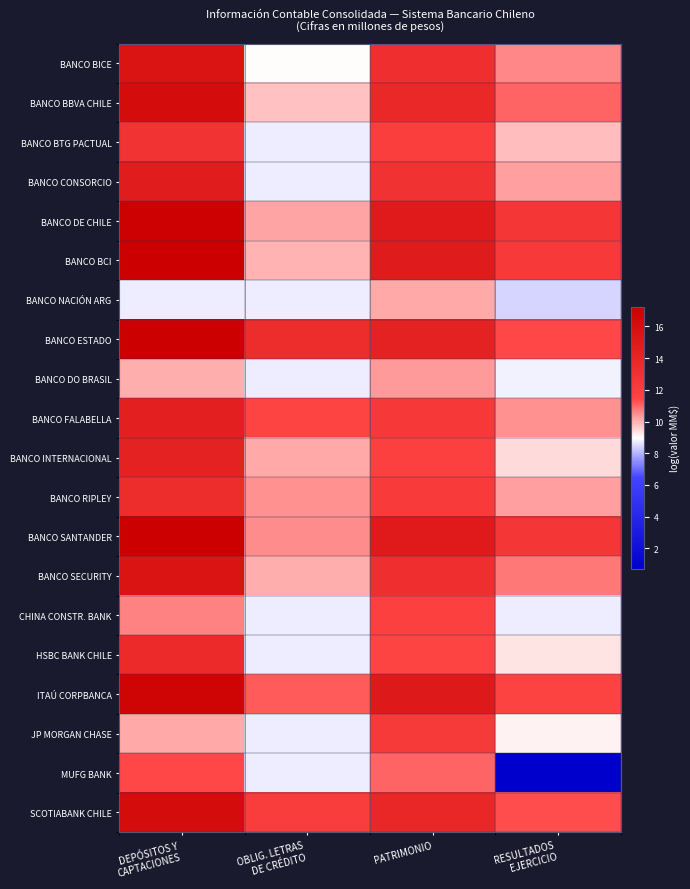

Reading left to right, list all the values displayed in this chart.

BANCO BICE: DEPÓSITOS Y
CAPTACIONES=15.5	OBLIG. LETRAS
DE CRÉDITO=9.0	PATRIMONIO=13.2	RESULTADOS
EJERCICIO=10.6
BANCO BBVA CHILE: DEPÓSITOS Y
CAPTACIONES=16.1	OBLIG. LETRAS
DE CRÉDITO=9.8	PATRIMONIO=13.8	RESULTADOS
EJERCICIO=11.0
BANCO BTG PACTUAL: DEPÓSITOS Y
CAPTACIONES=12.9	OBLIG. LETRAS
DE CRÉDITO=8.7	PATRIMONIO=12.0	RESULTADOS
EJERCICIO=9.9
BANCO CONSORCIO: DEPÓSITOS Y
CAPTACIONES=14.8	OBLIG. LETRAS
DE CRÉDITO=8.7	PATRIMONIO=12.9	RESULTADOS
EJERCICIO=10.3
BANCO DE CHILE: DEPÓSITOS Y
CAPTACIONES=17.1	OBLIG. LETRAS
DE CRÉDITO=10.2	PATRIMONIO=15.0	RESULTADOS
EJERCICIO=12.6
BANCO BCI: DEPÓSITOS Y
CAPTACIONES=17.2	OBLIG. LETRAS
DE CRÉDITO=10.0	PATRIMONIO=14.9	RESULTADOS
EJERCICIO=12.3
BANCO NACIÓN ARG: DEPÓSITOS Y
CAPTACIONES=8.8	OBLIG. LETRAS
DE CRÉDITO=8.7	PATRIMONIO=10.1	RESULTADOS
EJERCICIO=8.4
BANCO ESTADO: DEPÓSITOS Y
CAPTACIONES=17.2	OBLIG. LETRAS
DE CRÉDITO=13.5	PATRIMONIO=14.3	RESULTADOS
EJERCICIO=11.4
BANCO DO BRASIL: DEPÓSITOS Y
CAPTACIONES=10.1	OBLIG. LETRAS
DE CRÉDITO=8.7	PATRIMONIO=10.3	RESULTADOS
EJERCICIO=8.8
BANCO FALABELLA: DEPÓSITOS Y
CAPTACIONES=14.6	OBLIG. LETRAS
DE CRÉDITO=11.5	PATRIMONIO=12.5	RESULTADOS
EJERCICIO=10.4
BANCO INTERNACIONAL: DEPÓSITOS Y
CAPTACIONES=14.3	OBLIG. LETRAS
DE CRÉDITO=10.1	PATRIMONIO=11.7	RESULTADOS
EJERCICIO=9.5
BANCO RIPLEY: DEPÓSITOS Y
CAPTACIONES=13.4	OBLIG. LETRAS
DE CRÉDITO=10.5	PATRIMONIO=12.2	RESULTADOS
EJERCICIO=10.2
BANCO SANTANDER: DEPÓSITOS Y
CAPTACIONES=17.2	OBLIG. LETRAS
DE CRÉDITO=10.5	PATRIMONIO=14.9	RESULTADOS
EJERCICIO=12.7
BANCO SECURITY: DEPÓSITOS Y
CAPTACIONES=15.5	OBLIG. LETRAS
DE CRÉDITO=10.0	PATRIMONIO=13.2	RESULTADOS
EJERCICIO=10.7
CHINA CONSTR. BANK: DEPÓSITOS Y
CAPTACIONES=10.6	OBLIG. LETRAS
DE CRÉDITO=8.7	PATRIMONIO=11.8	RESULTADOS
EJERCICIO=8.7
HSBC BANK CHILE: DEPÓSITOS Y
CAPTACIONES=13.6	OBLIG. LETRAS
DE CRÉDITO=8.7	PATRIMONIO=11.5	RESULTADOS
EJERCICIO=9.3
ITAÚ CORPBANCA: DEPÓSITOS Y
CAPTACIONES=16.8	OBLIG. LETRAS
DE CRÉDITO=11.1	PATRIMONIO=15.1	RESULTADOS
EJERCICIO=11.6
JP MORGAN CHASE: DEPÓSITOS Y
CAPTACIONES=10.1	OBLIG. LETRAS
DE CRÉDITO=8.7	PATRIMONIO=12.4	RESULTADOS
EJERCICIO=9.1
MUFG BANK: DEPÓSITOS Y
CAPTACIONES=11.4	OBLIG. LETRAS
DE CRÉDITO=8.7	PATRIMONIO=11.0	RESULTADOS
EJERCICIO=0.7
SCOTIABANK CHILE: DEPÓSITOS Y
CAPTACIONES=16.2	OBLIG. LETRAS
DE CRÉDITO=12.0	PATRIMONIO=13.9	RESULTADOS
EJERCICIO=11.3